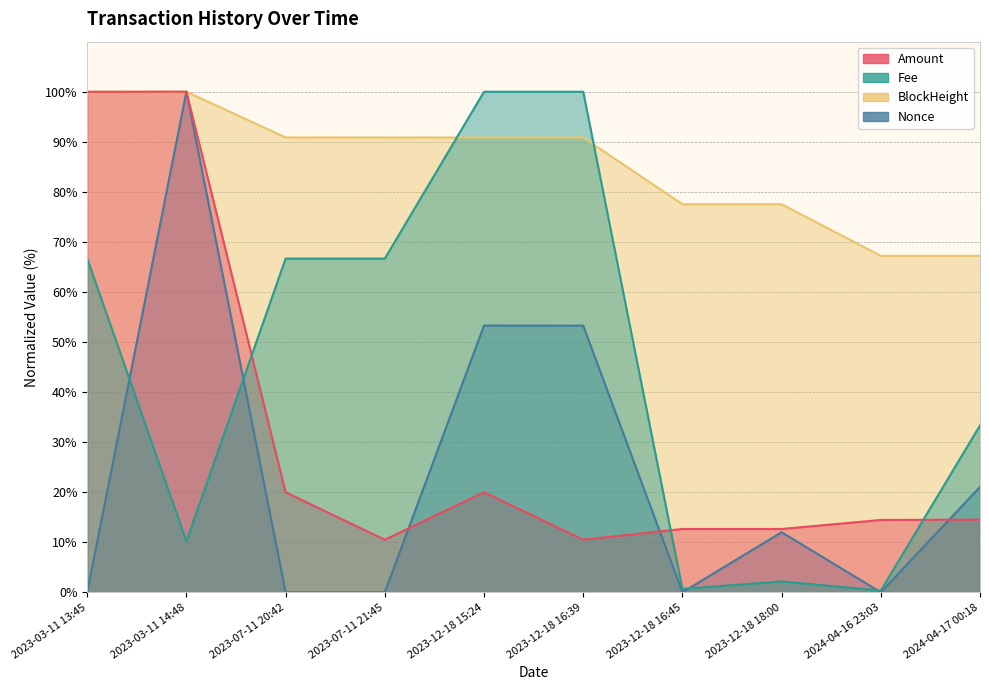

The value of Amount at 2024-04-17 00:18 is 14.5. True or false?

True